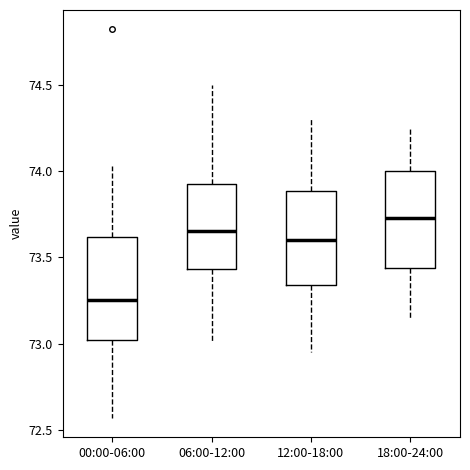

Which box has the lowest median line?

00:00-06:00